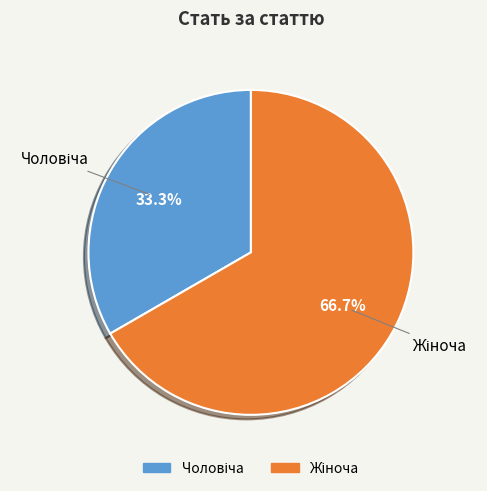

Count the number of slices in the pie.

2